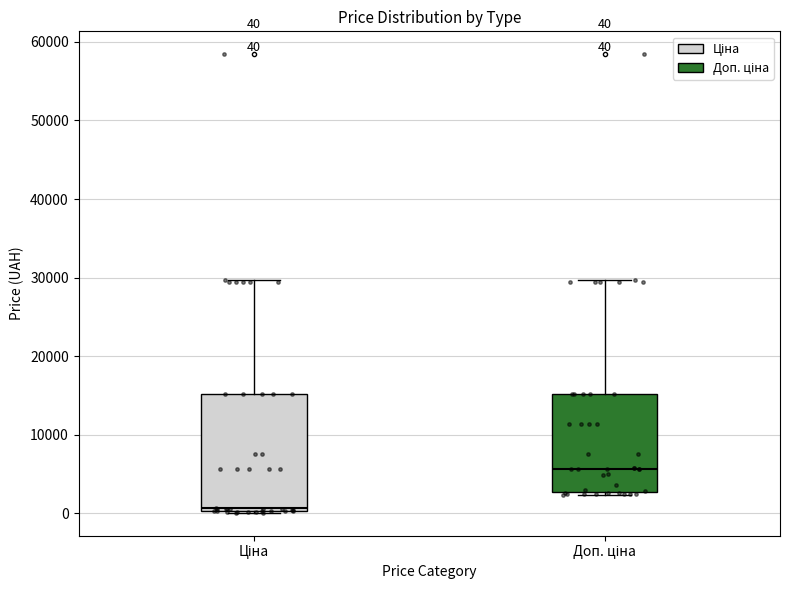

Which box is the tallest, from its lower edge to its upper edge?

Ціна